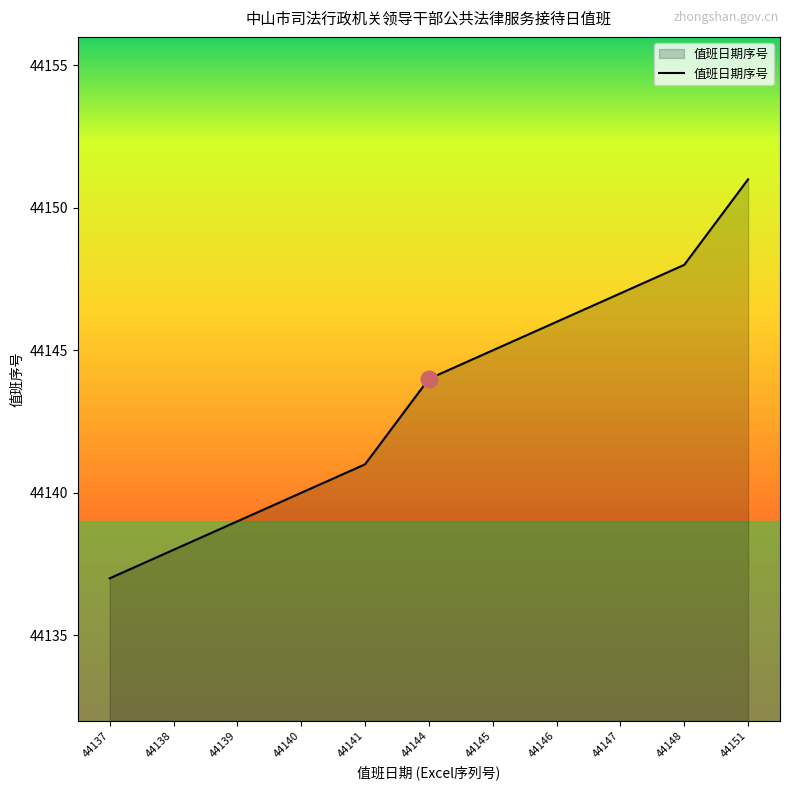

What is the difference between the second highest and minimum values?

11